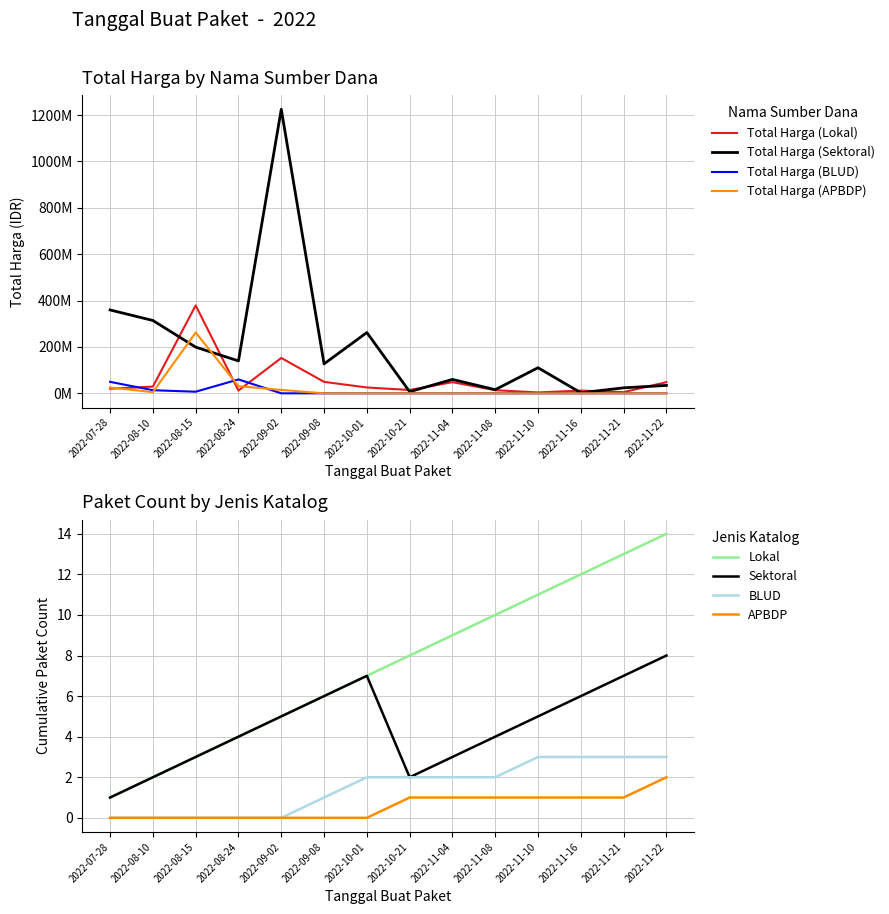

What is the sum of all Total Harga (Sektoral) values?

2879679175